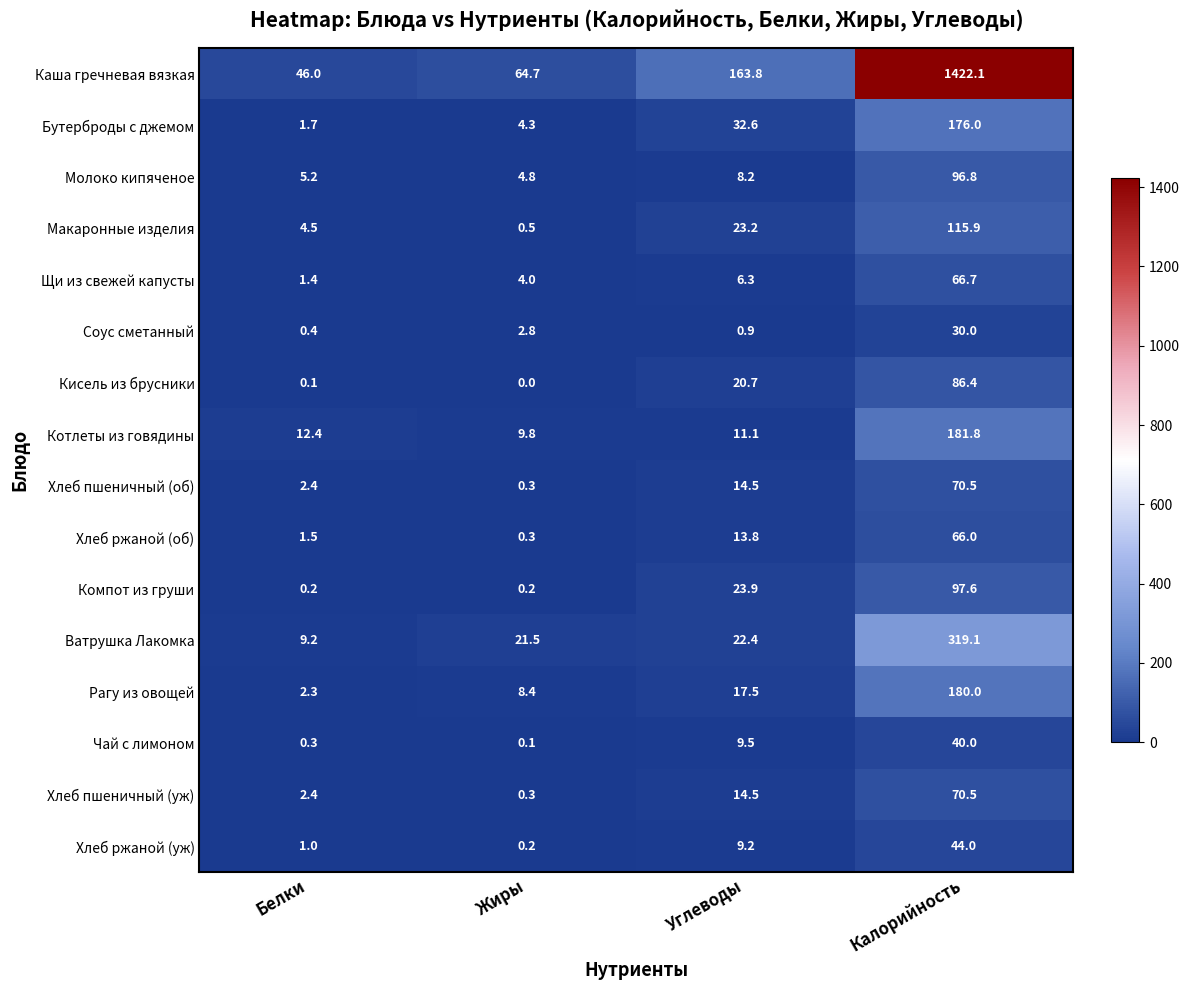

What is the maximum value shown in the chart?

1422.1